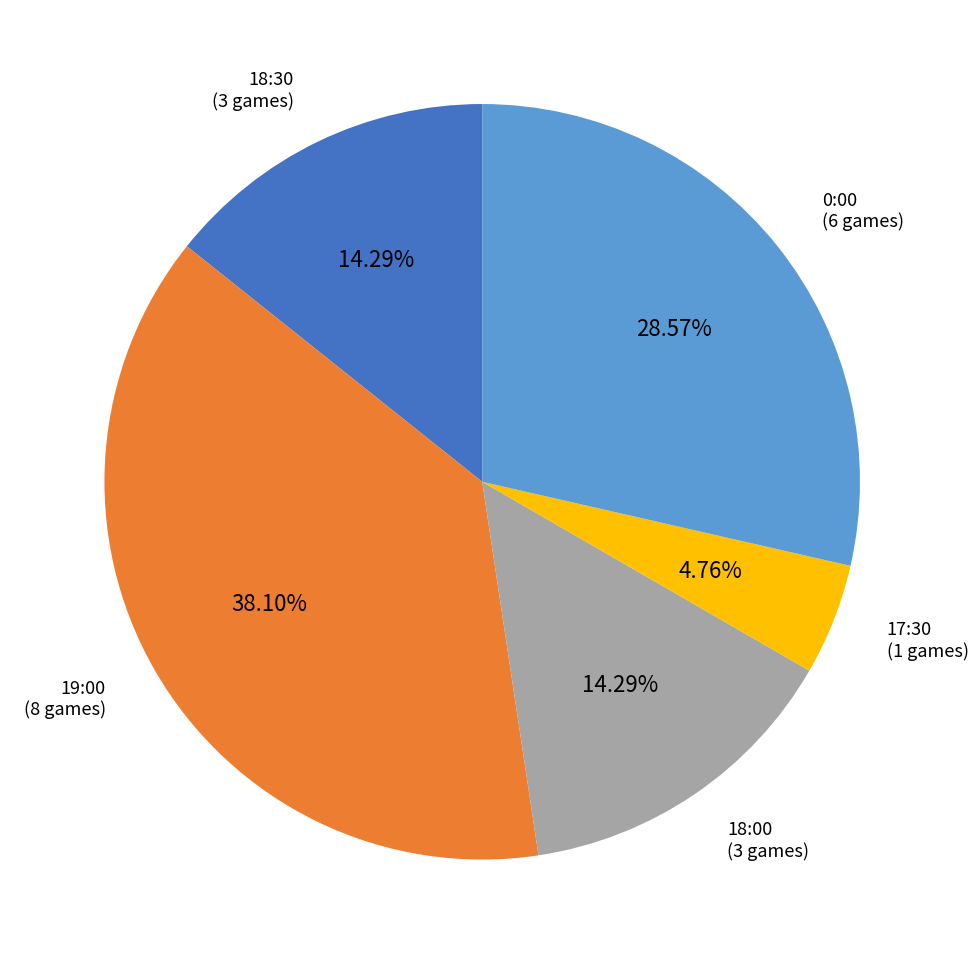

To the nearest percent, what percentage of the pie is 17:30?

5%